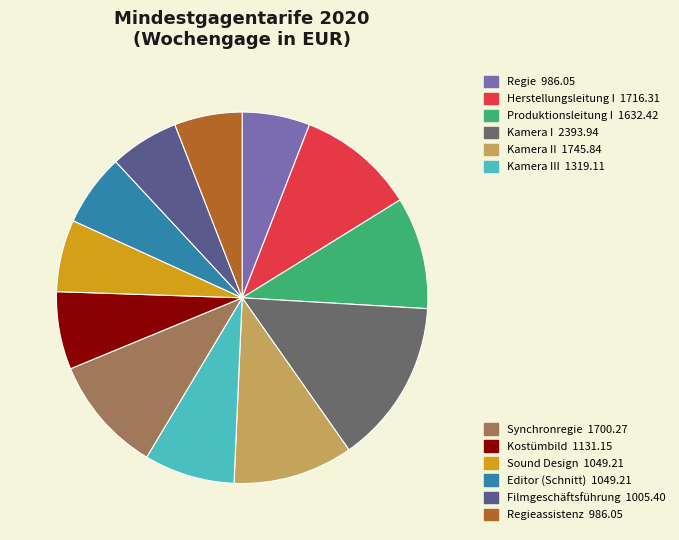

Does any single category account for the majority?

No